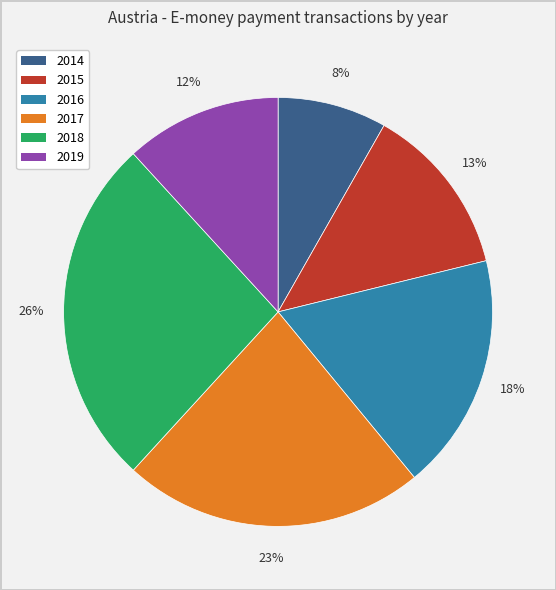

Is it true that 2017 is 32% of the pie?

False